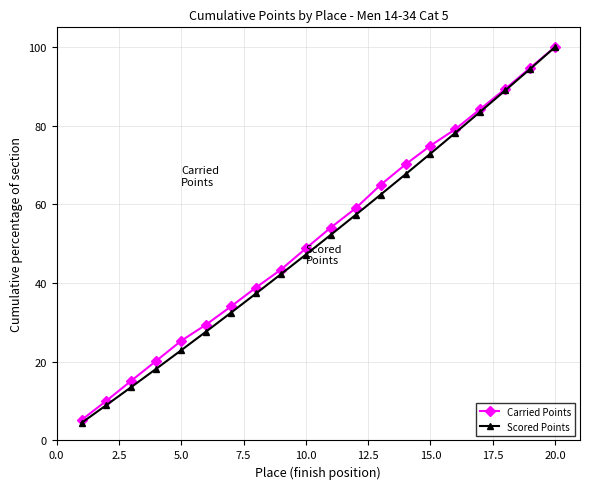

What is the greatest value displayed?

100.0